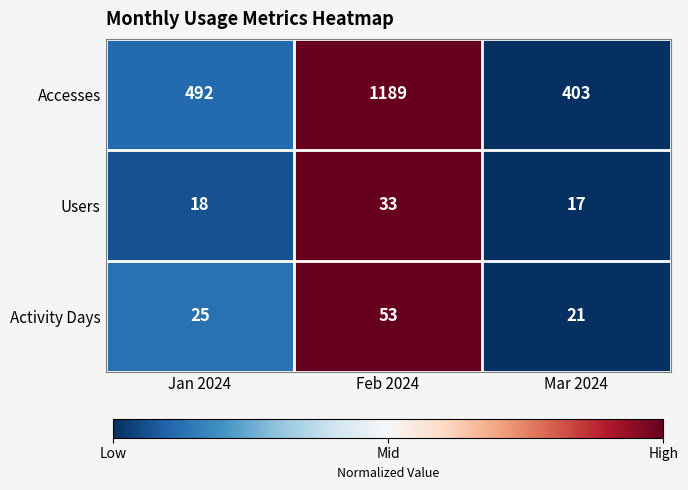

What is the total value across all series at Feb 2024?

1275